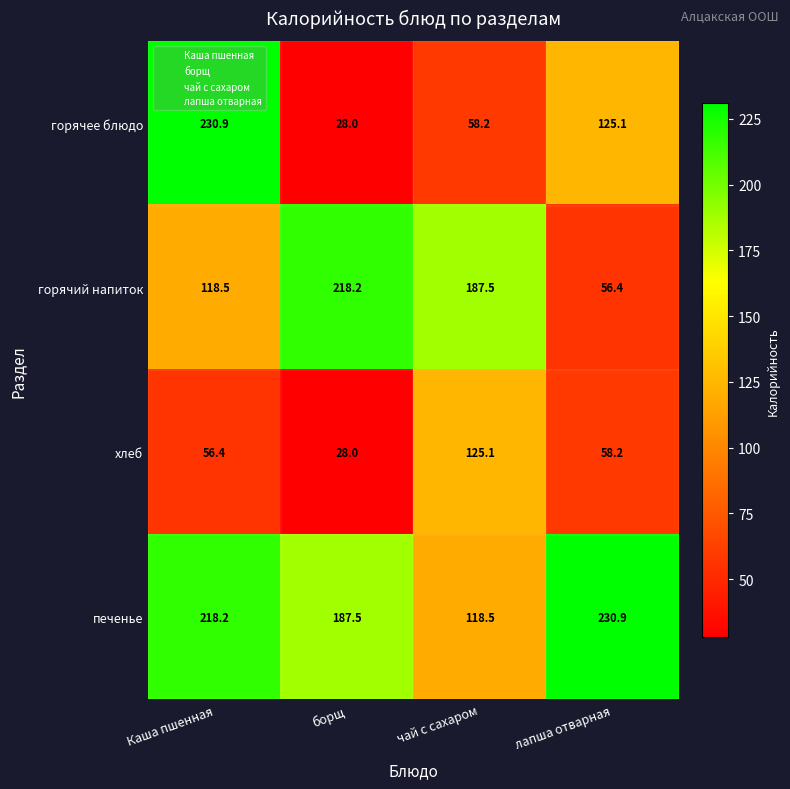

Is it true that хлеб equals 24.9 at Каша пшенная?

False